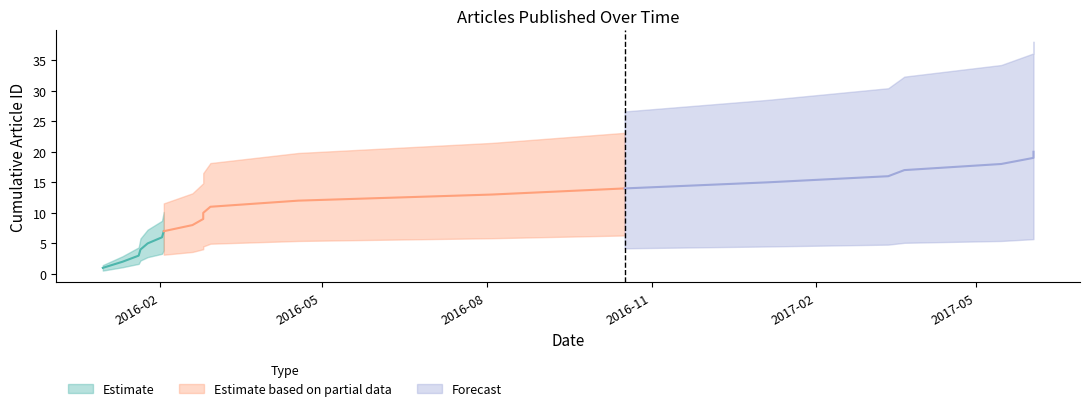

What is the change in value from 2016-10-17 to 2017-01-05?

+1